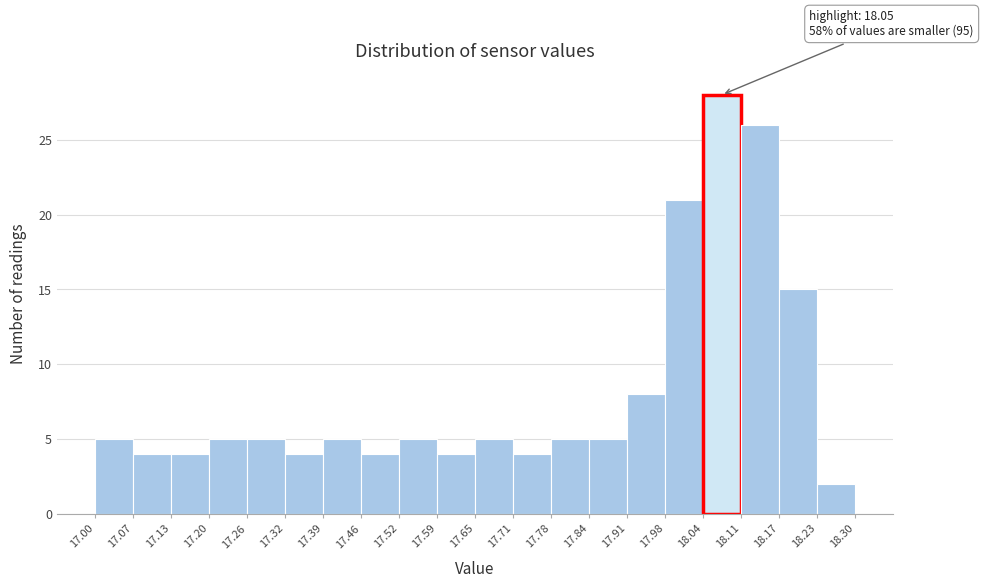

Which range on the x-axis has the tallest bar?

18.04 to 18.11